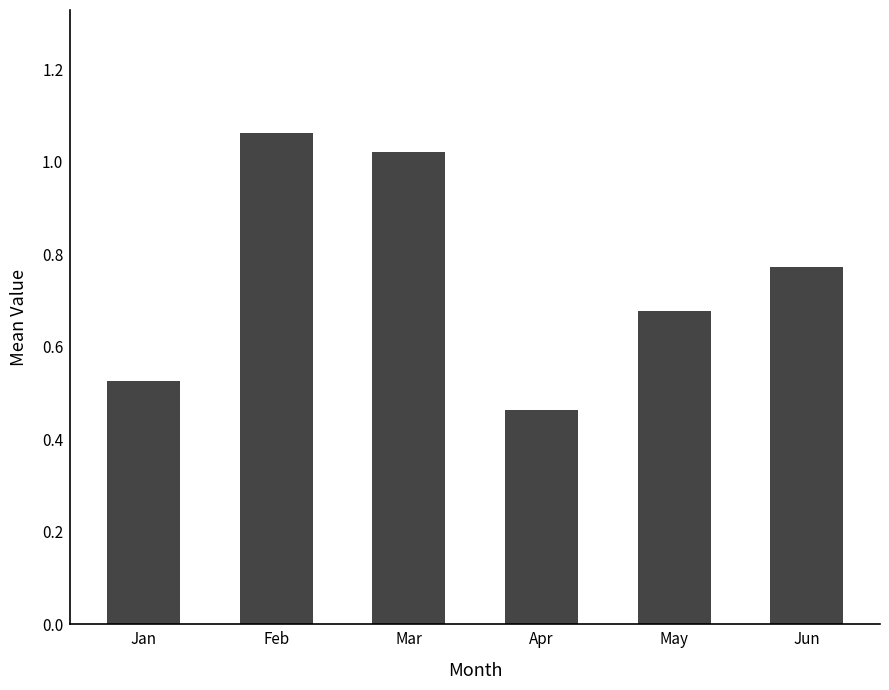

Between Feb and Apr, which is larger?

Feb